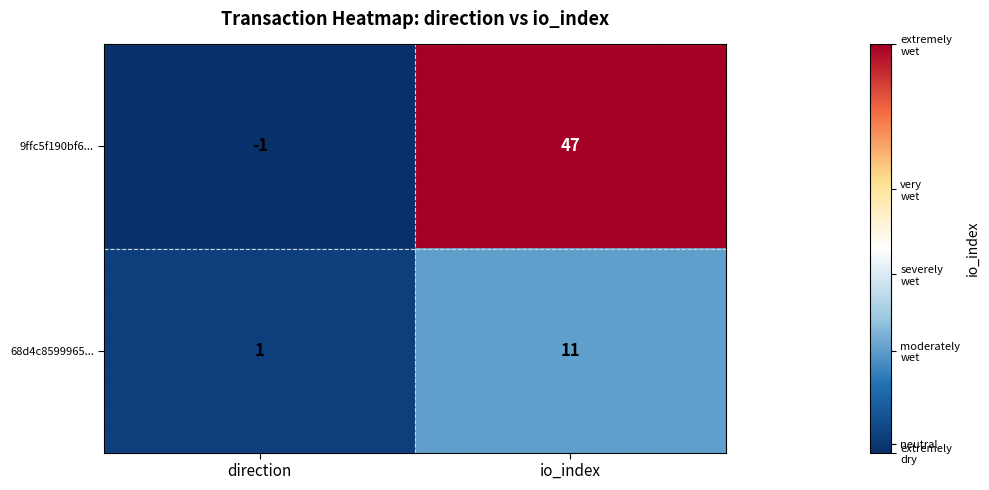

Rank the series at direction from highest to lowest value.

68d4c8599965..., 9ffc5f190bf6...